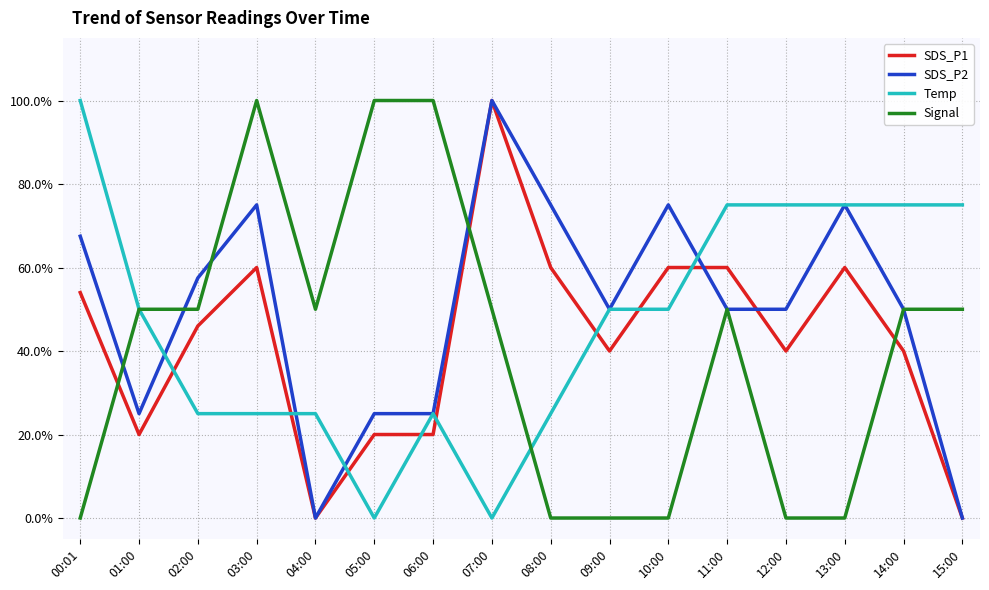

Between 10:00 and 01:00, which is larger?

10:00